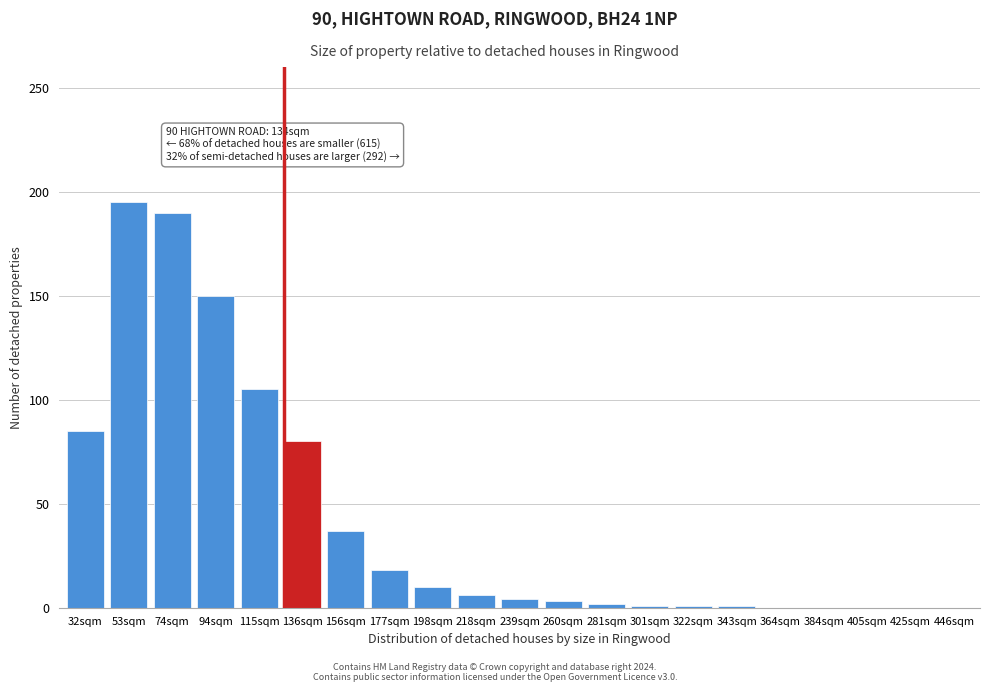

What is the sum of the values at 74sqm and 364sqm?

190